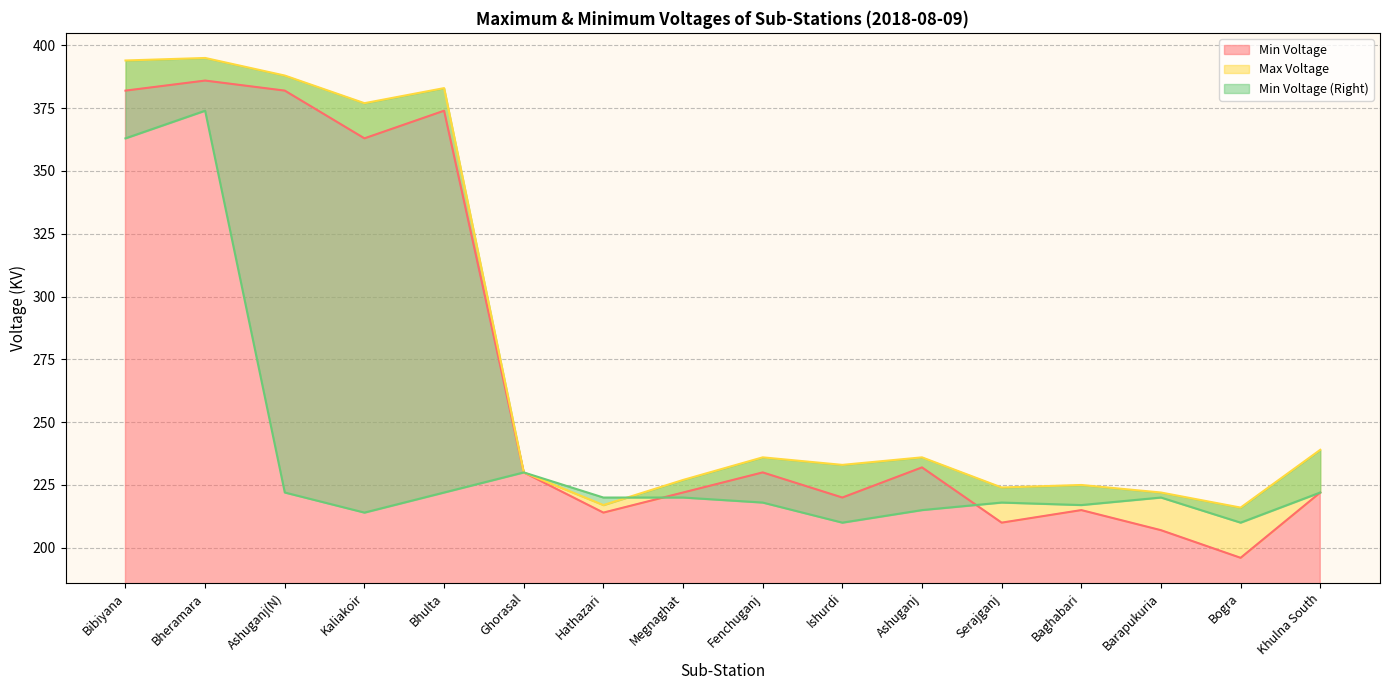

True or false: Min Voltage (Right) has a value of 208 at Bibiyana.

False